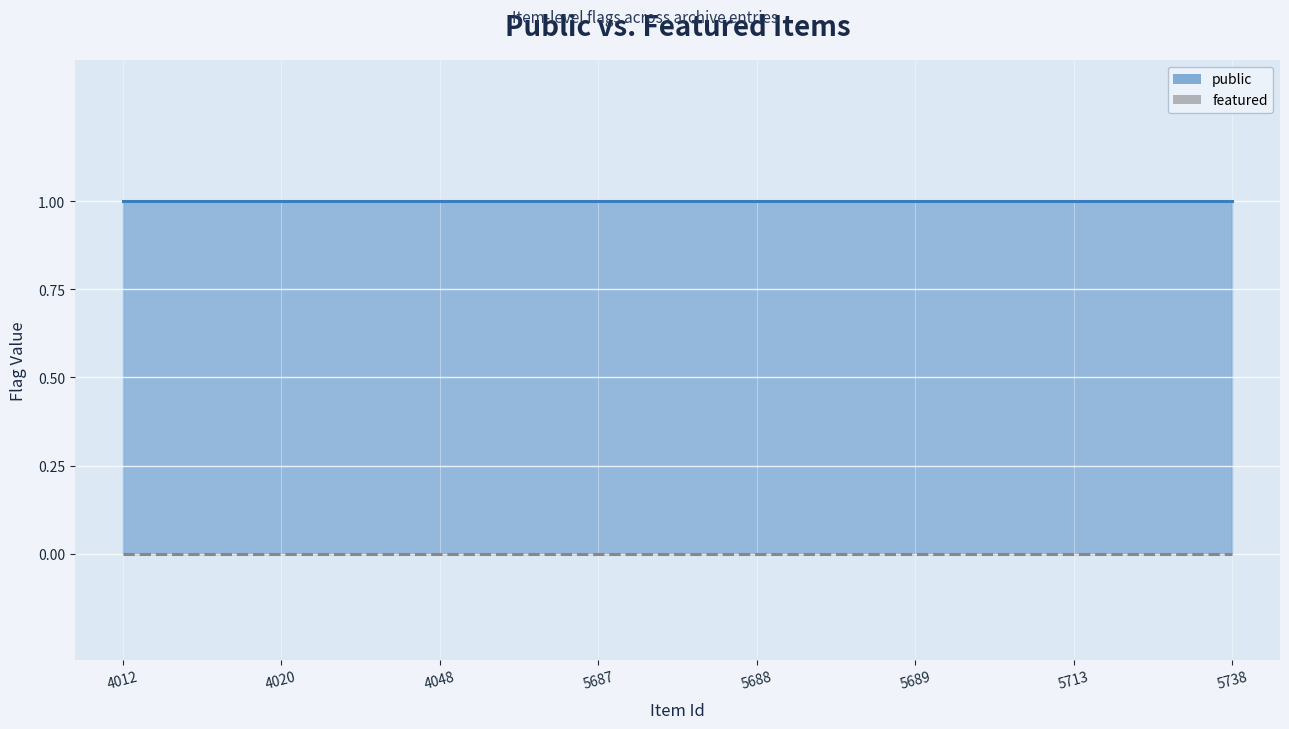

Which series has the widest spread of values?

public